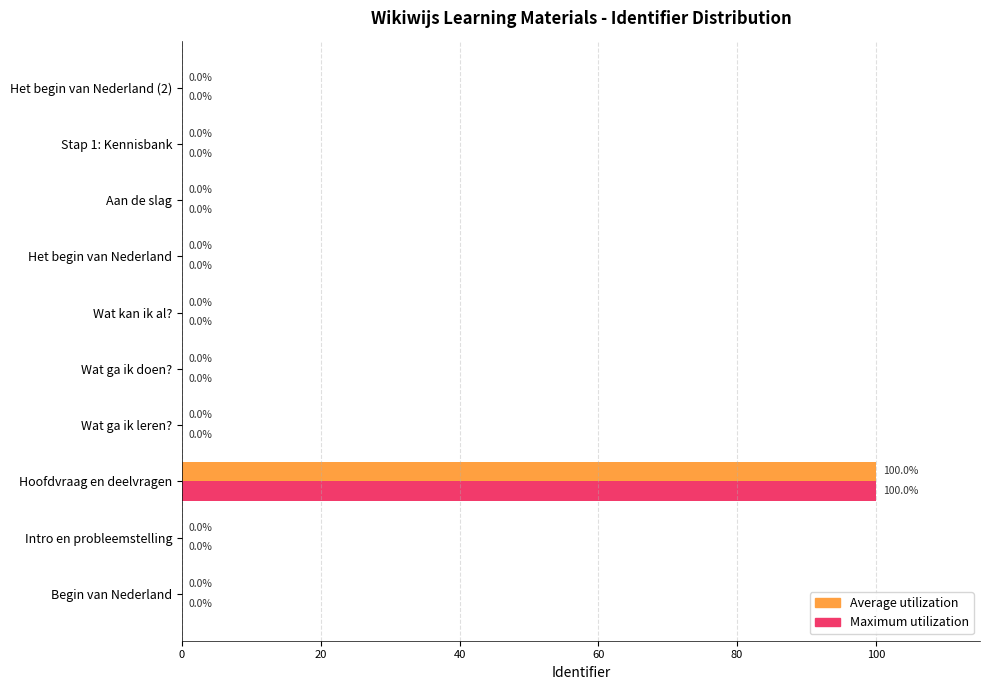

What is the maximum value for Average utilization?

100.0